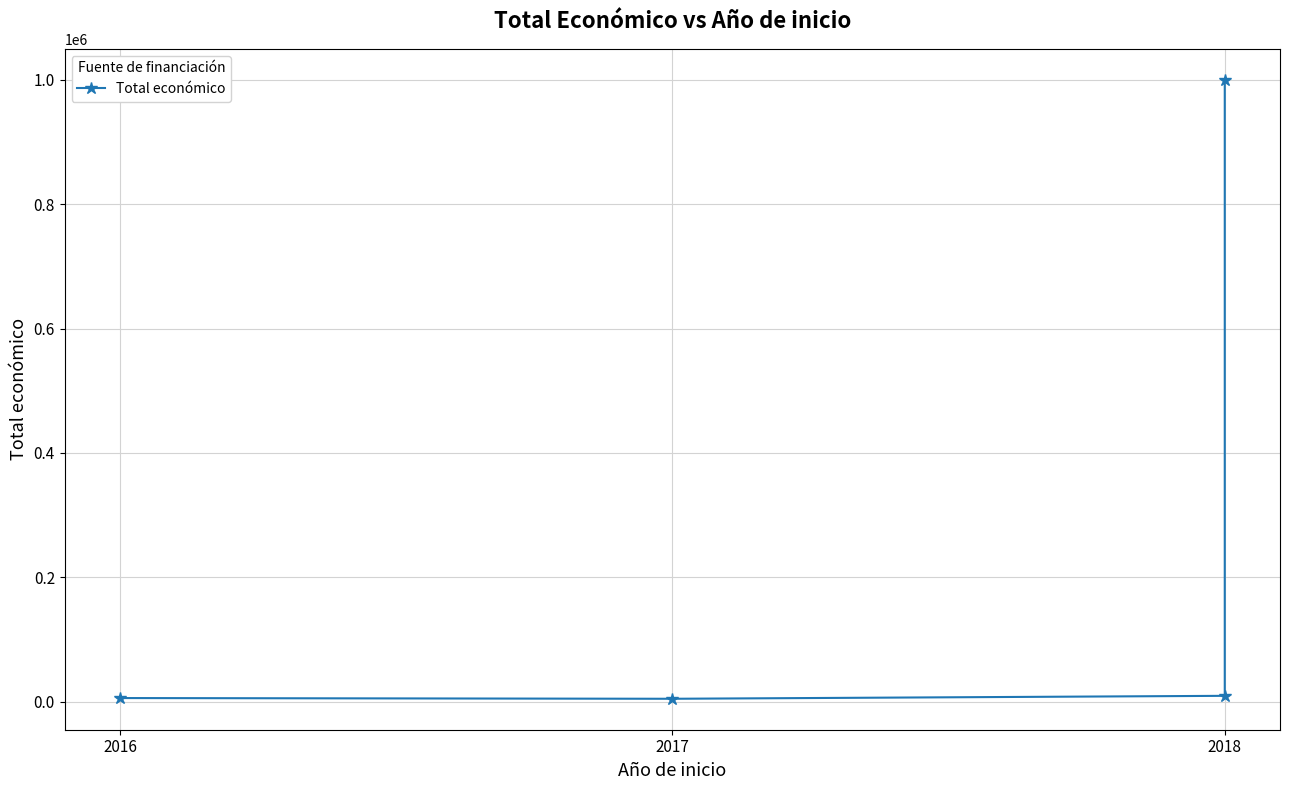

How many data points are less than 9573?

2